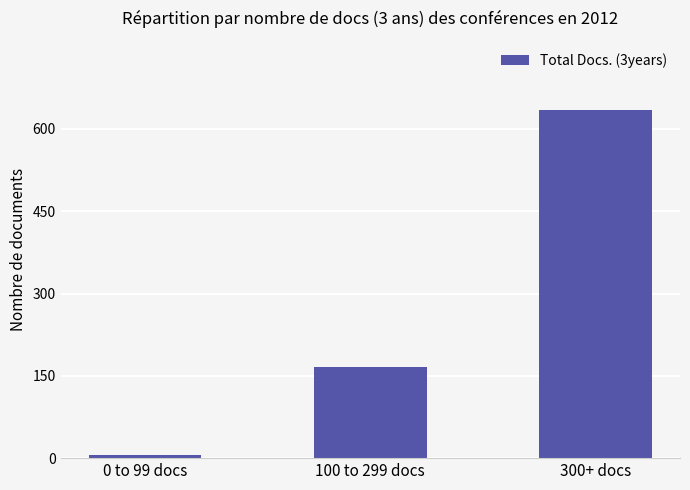

What is the change in value from 100 to 299 docs to 300+ docs?

+468